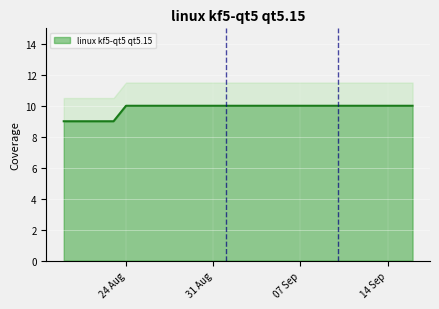

Which has a higher value, 2021-09-15 or 2021-08-26?

2021-09-15